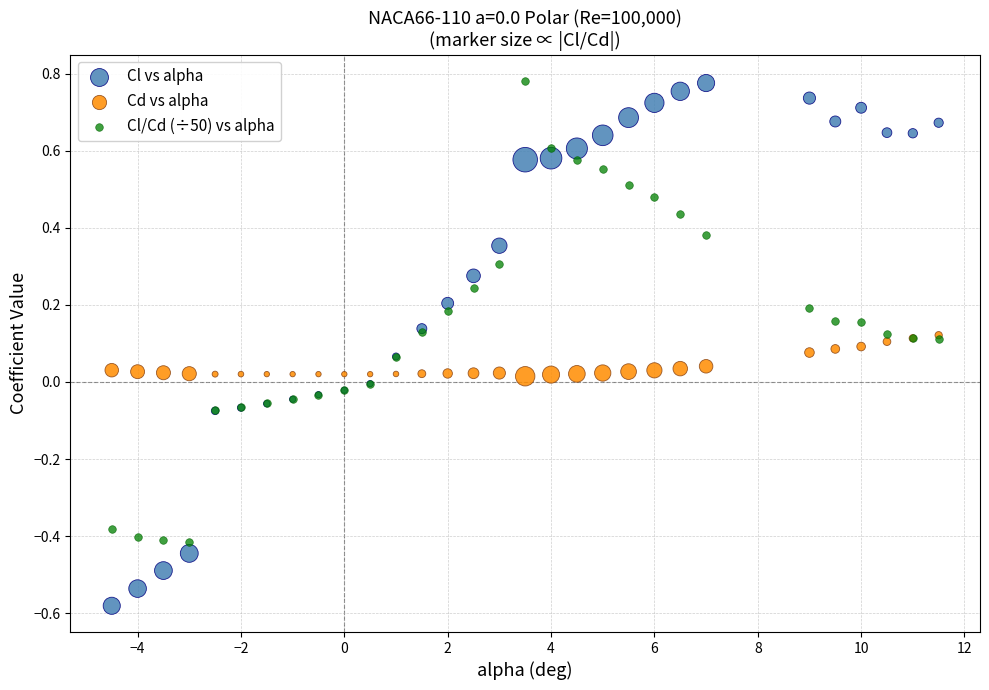

What are all the series names shown in the legend?

Cl vs alpha, Cd vs alpha, Cl/Cd (÷50) vs alpha